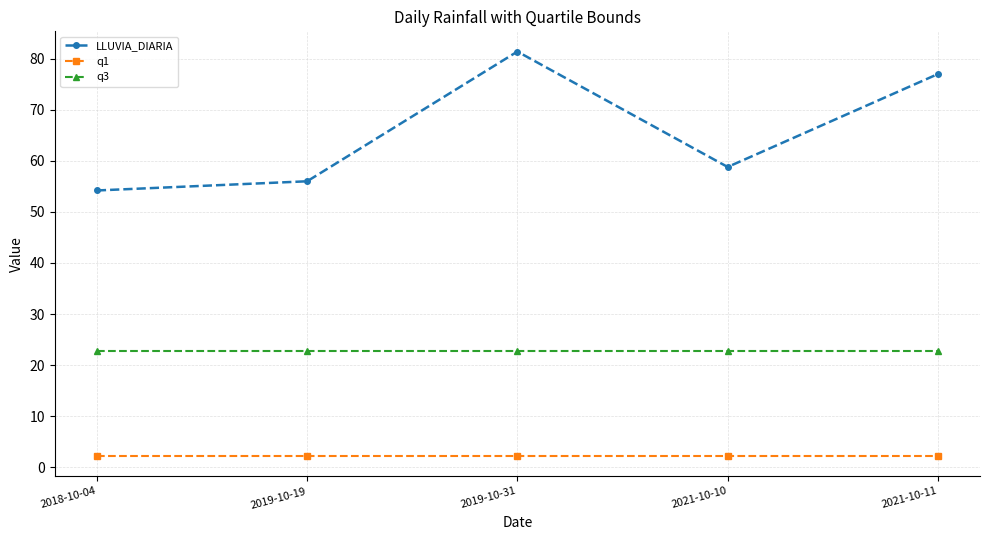

What is the value of the LLUVIA_DIARIA point at the 3rd from the left?

81.4